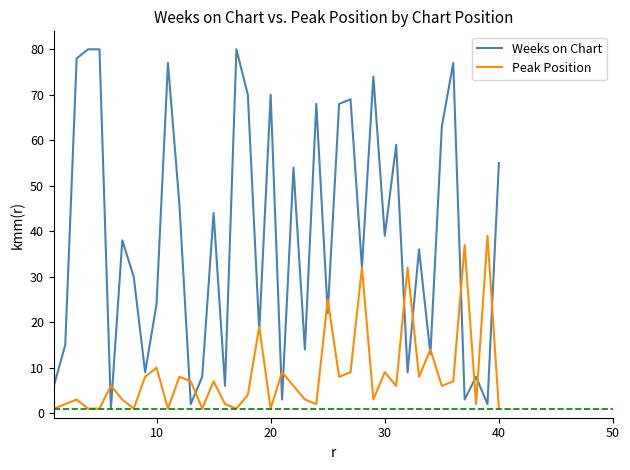

Which series has the largest total across all categories?

Weeks on Chart